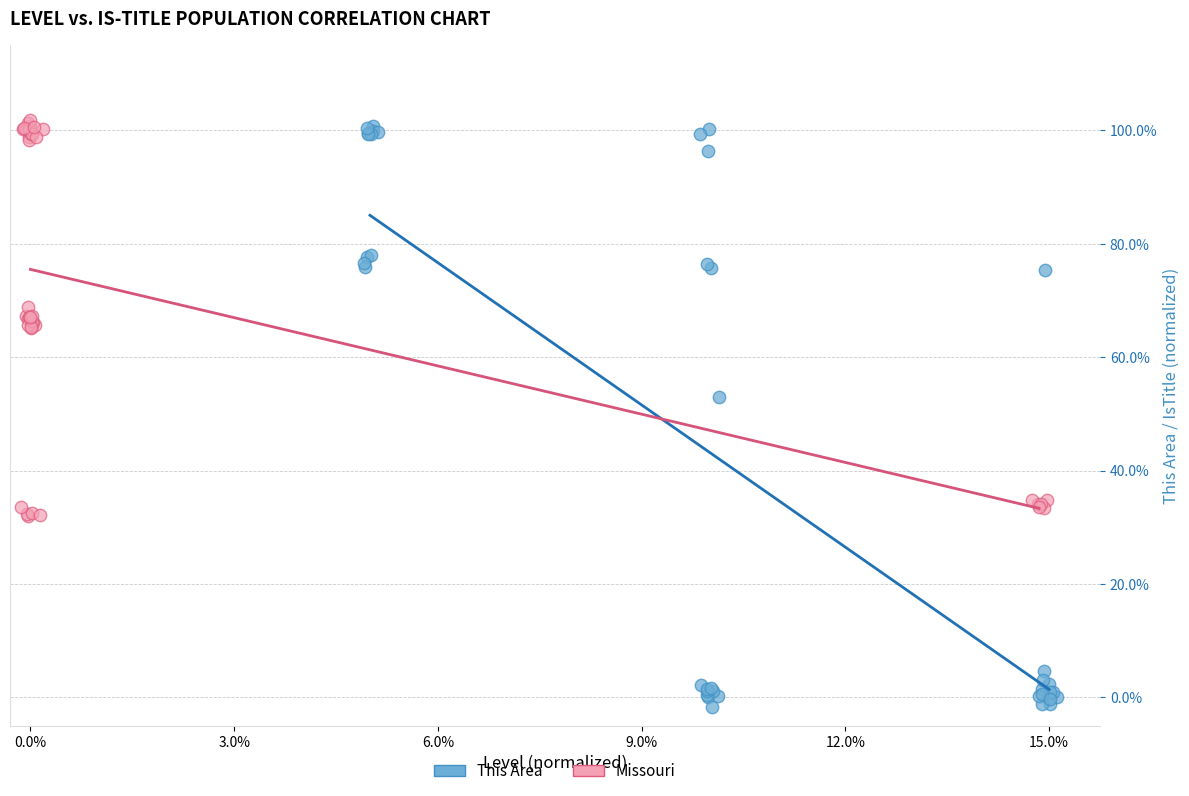

Which series reaches the maximum Y coordinate?

Missouri